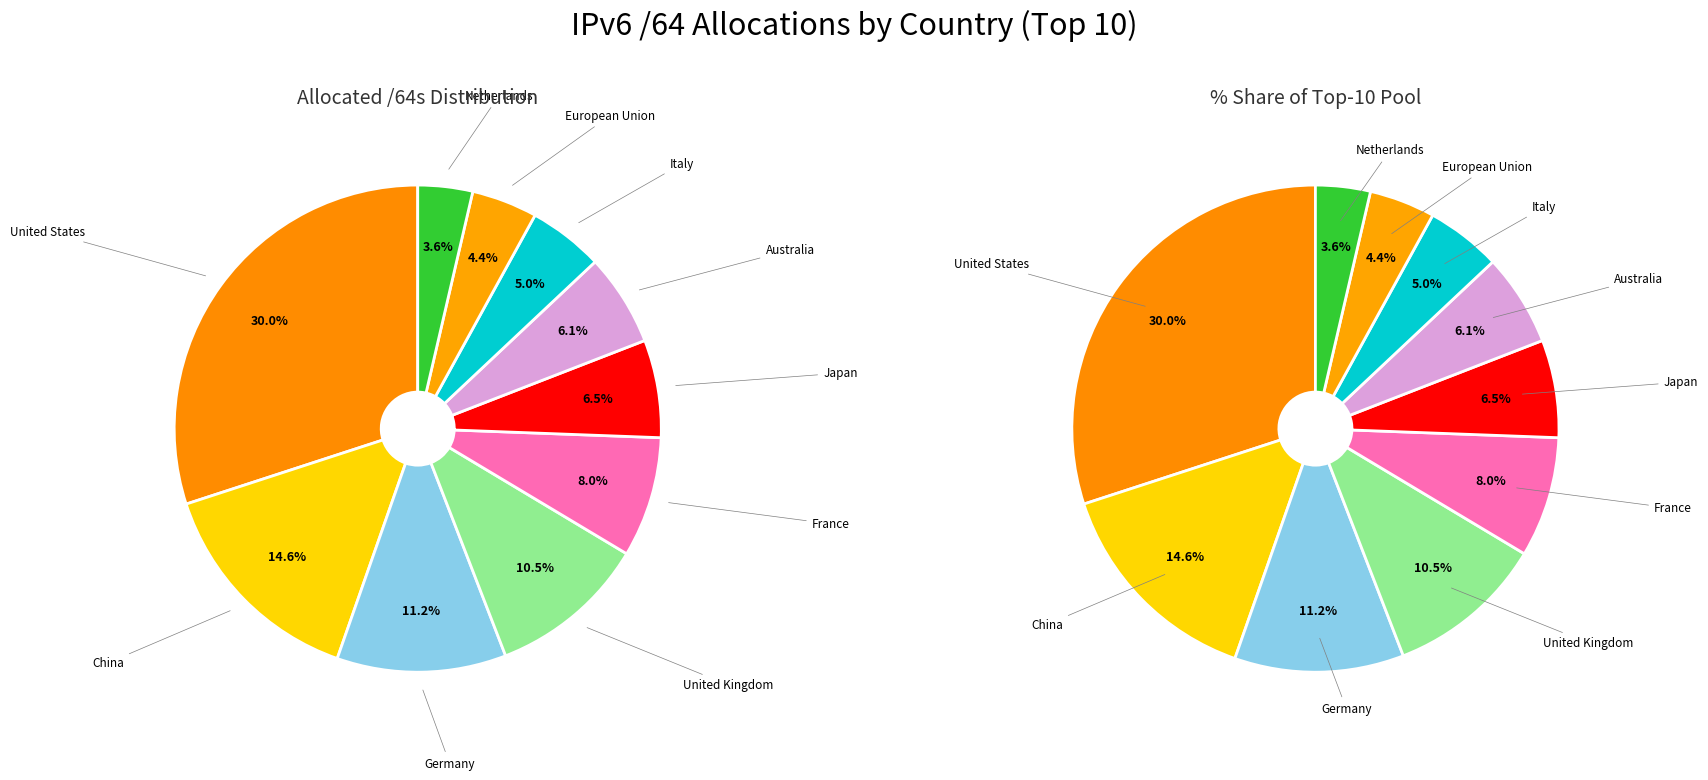

To the nearest percent, what percentage of the pie is United States of America?

30%